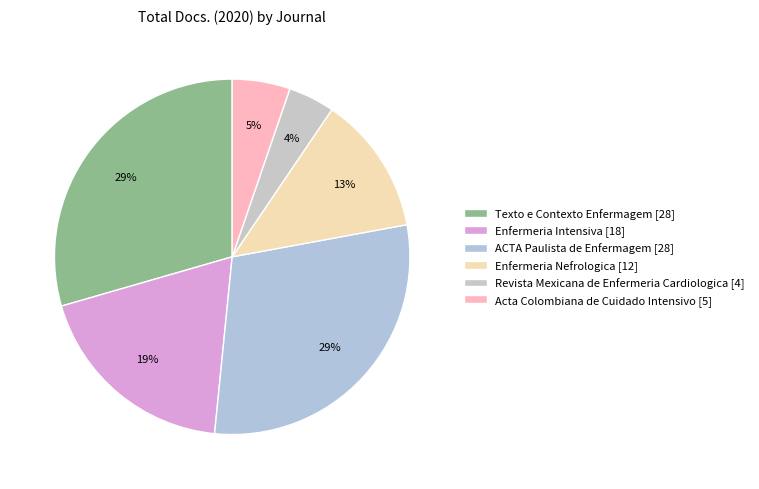

How many slices are in this pie chart?

6